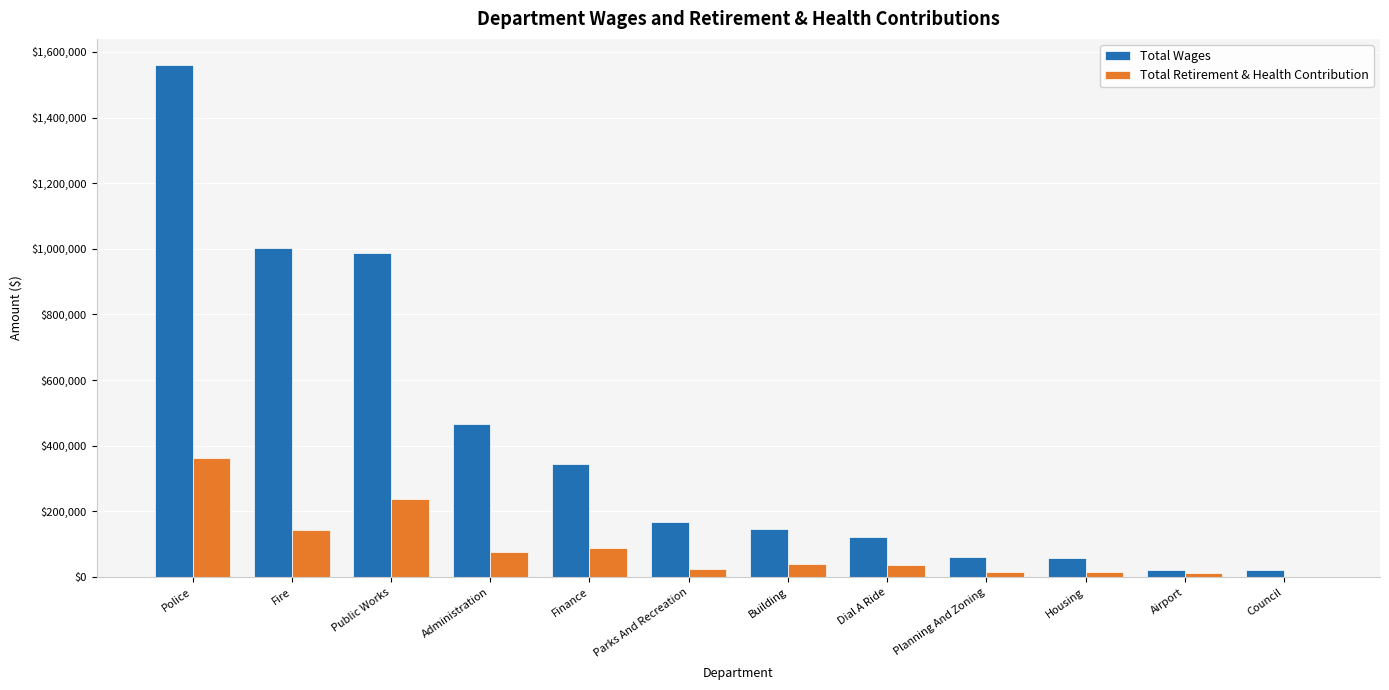

What is the approximate value of Total Wages at Police, to the nearest 50?

1561550